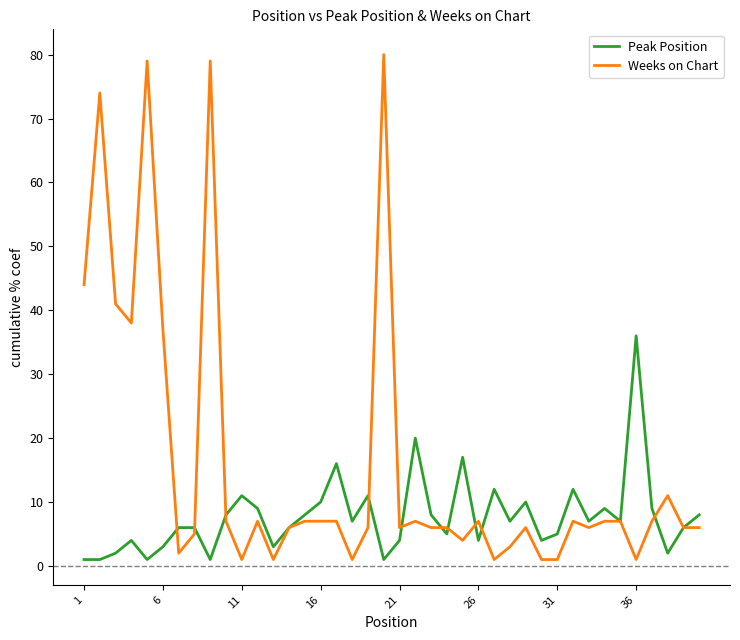

Reading left to right, what are all the values shown in this chart?

Peak Position: 1	1	2	4	1	3	6	6	1	8	11	9	3	6	8	10	16	7	11	1	4	20	8	5	17	4	12	7	10	4	5	12	7	9	7	36	9	2	6	8
Weeks on Chart: 44	74	41	38	79	37	2	5	79	7	1	7	1	6	7	7	7	1	6	80	6	7	6	6	4	7	1	3	6	1	1	7	6	7	7	1	7	11	6	6